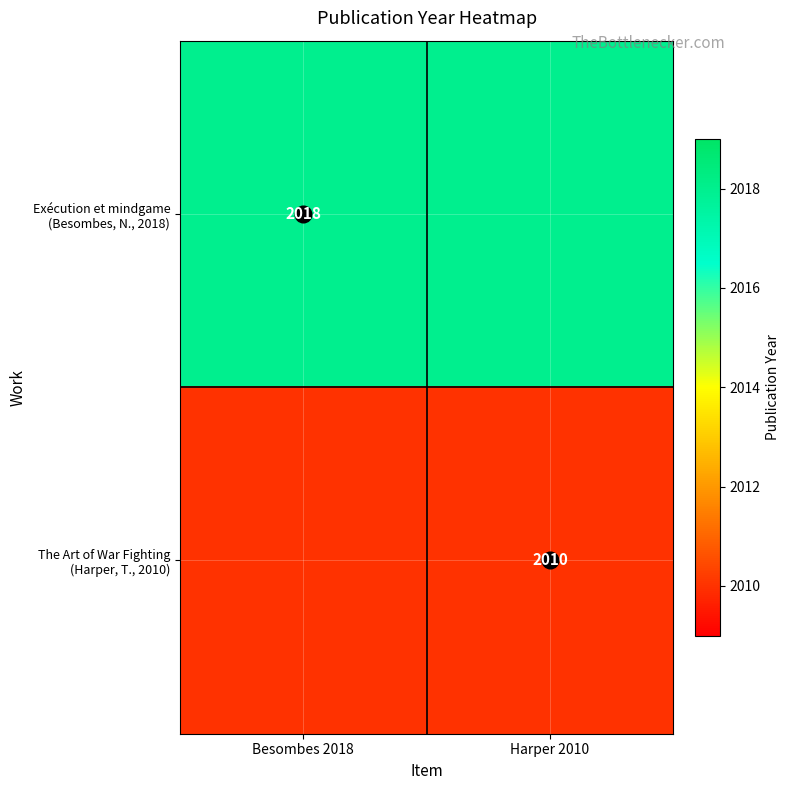

Rank the categories by Exécution et mindgame (Besombes, N., 2018) value from highest to lowest.

Besombes 2018, Harper 2010